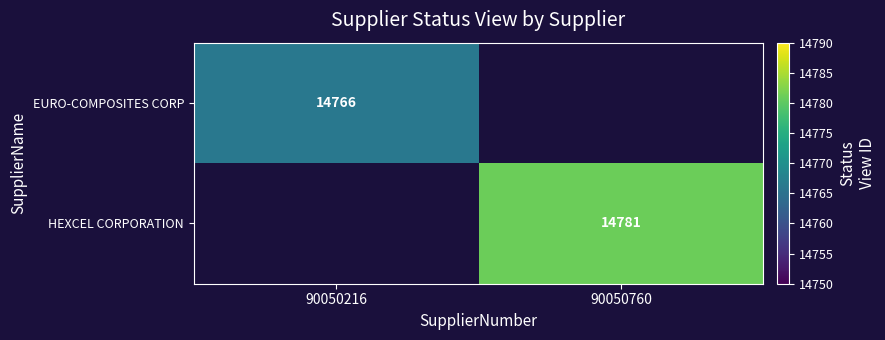

The EURO-COMPOSITES CORP series shows 14766 at 90050216. True or false?

True